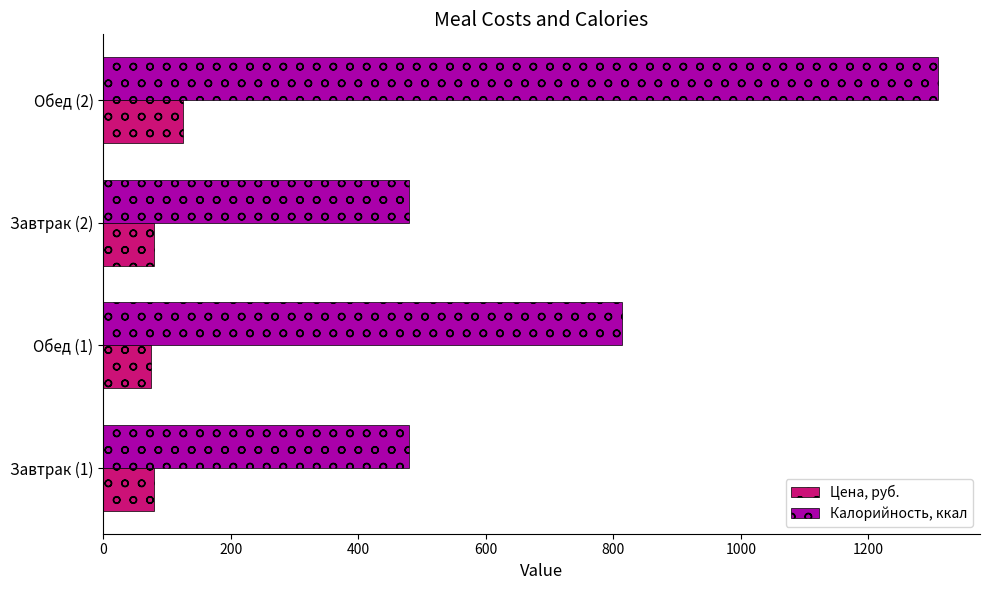

Which category has the highest value in the Цена, руб. series?

Обед (2)